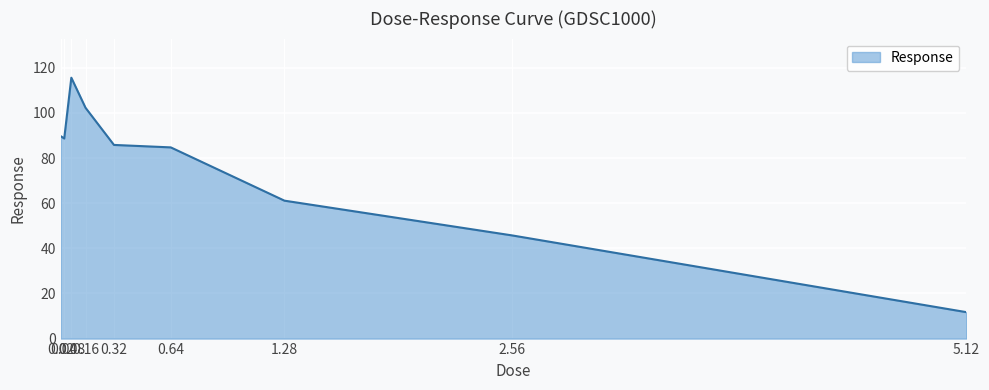

What position from the right is 0.16?

6